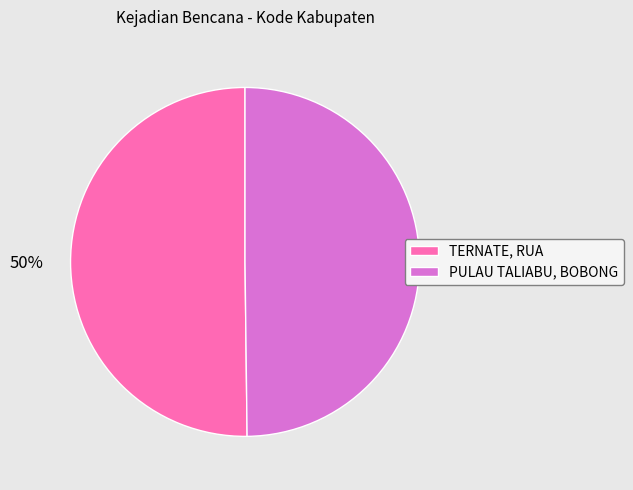

Approximately how many times larger is the value at TERNATE, RUA compared to PULAU TALIABU, BOBONG?

1.0